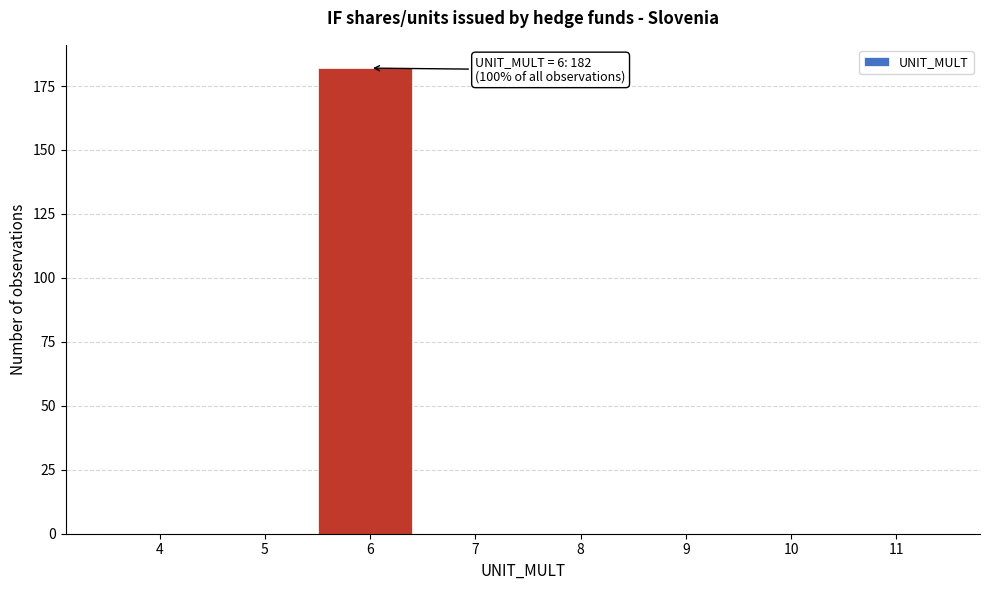

Reading left to right, list all the values displayed in this chart.

4=0	5=0	6=182	7=0	8=0	9=0	10=0	11=0